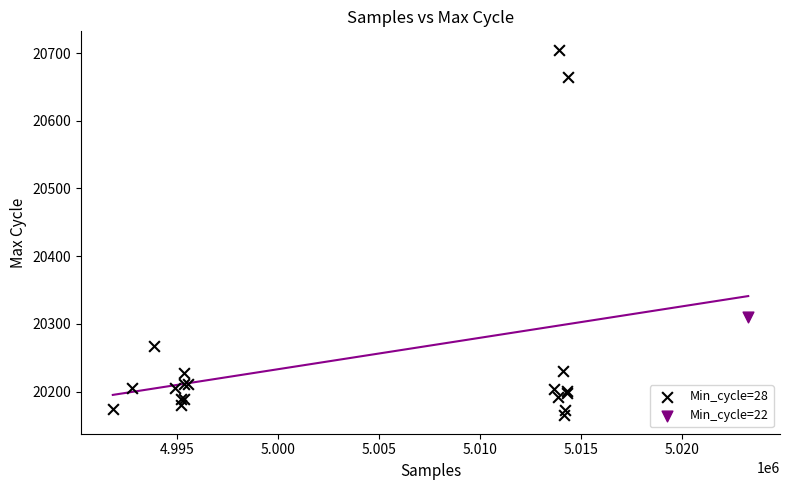

What are all the series names shown in the legend?

Min_cycle=28, Min_cycle=22